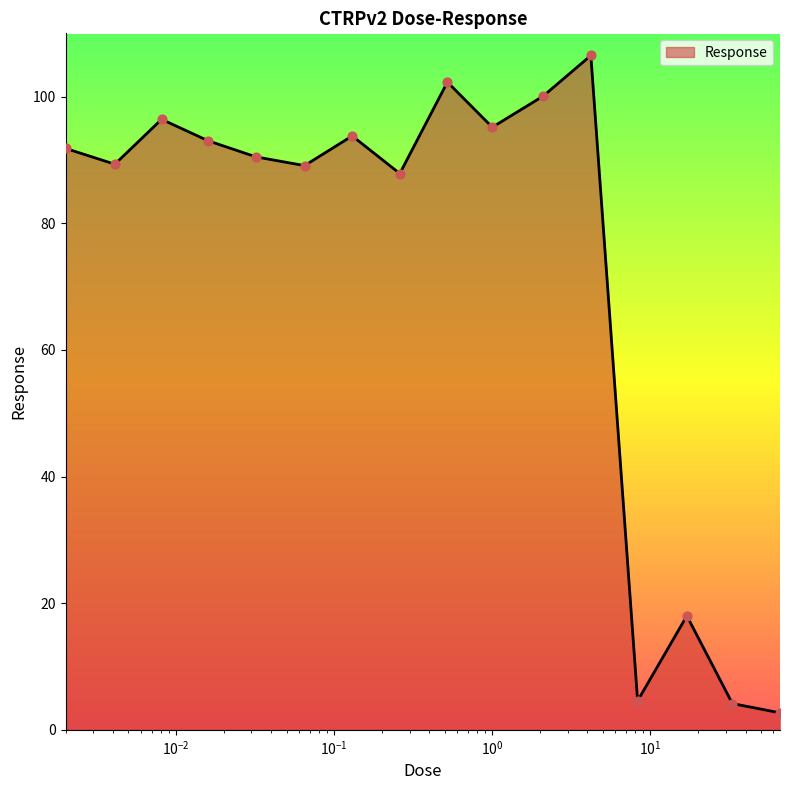

What is the difference between the maximum and minimum values?

103.8